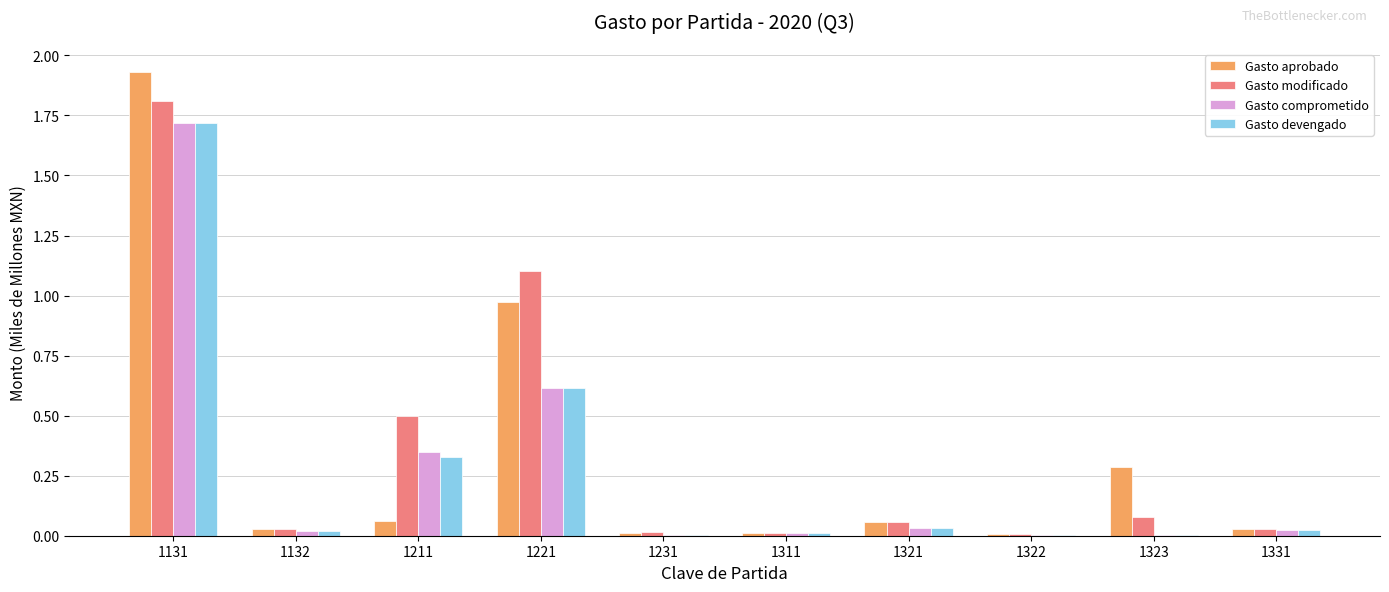

The Gasto devengado series shows 0.0 at 1321. True or false?

True